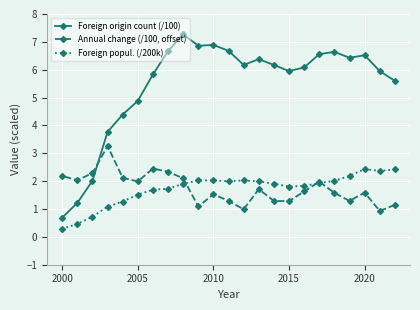

Which series has the widest spread of values?

Foreign origin count (/100)